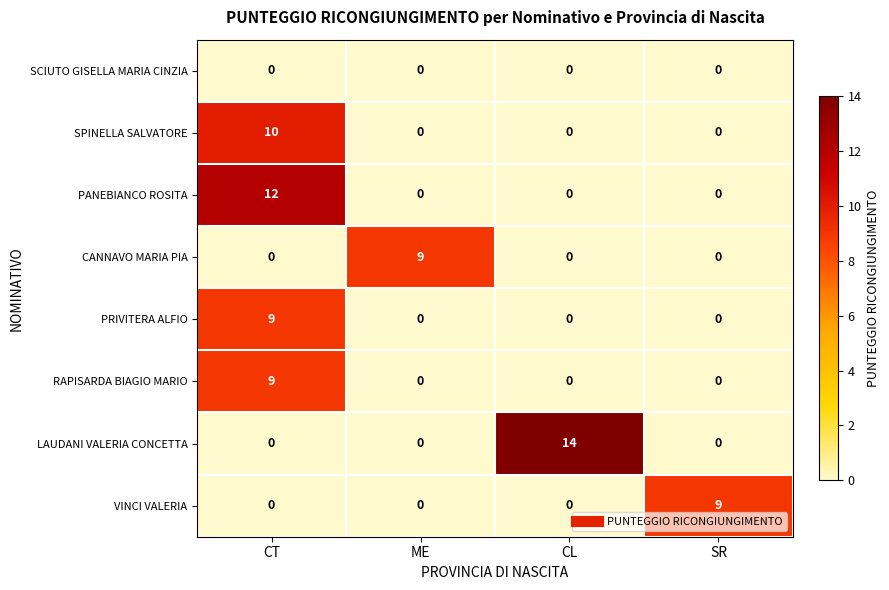

What is the difference between the RAPISARDA BIAGIO MARIO values at CT and ME?

9